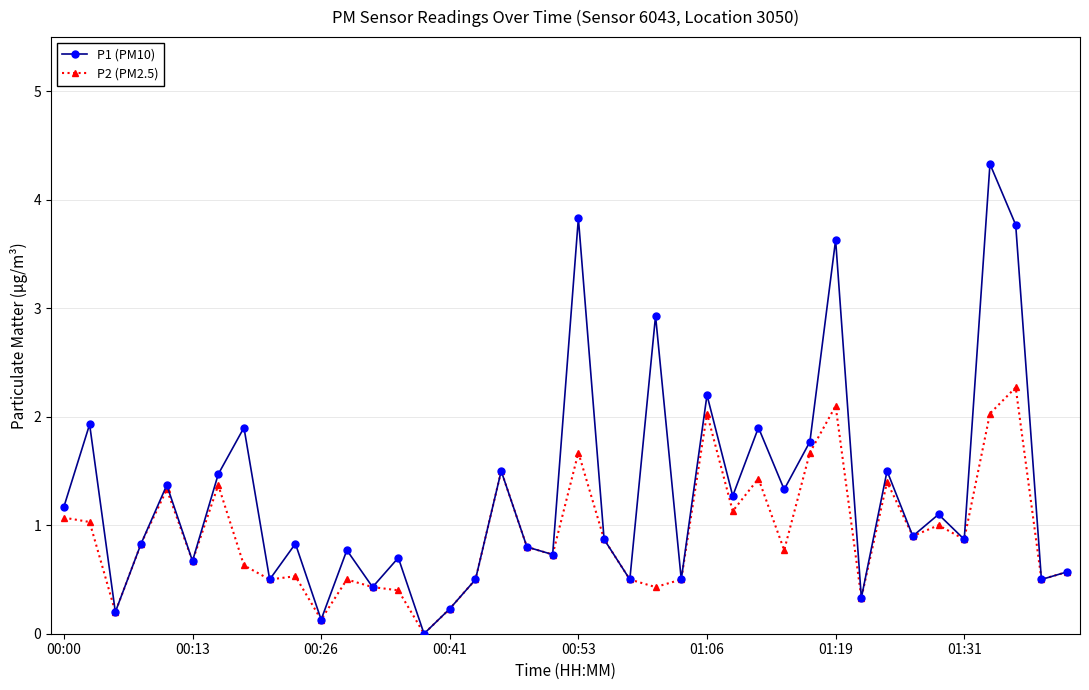

Reading left to right, transcribe all the data shown in this chart.

P1 (PM10): 1.2	1.9	0.2	0.8	1.4	0.7	1.5	1.9	0.5	0.8	0.1	0.8	0.4	0.7	0.0	0.2	0.5	1.5	0.8	0.7	3.8	0.9	0.5	2.9	0.5	2.2	1.3	1.9	1.3	1.8	3.6	0.3	1.5	0.9	1.1	0.9	4.3	3.8	0.5	0.6
P2 (PM2.5): 1.1	1.0	0.2	0.8	1.3	0.7	1.4	0.6	0.5	0.5	0.1	0.5	0.4	0.4	0.0	0.2	0.5	1.5	0.8	0.7	1.7	0.9	0.5	0.4	0.5	2.0	1.1	1.4	0.8	1.7	2.1	0.3	1.4	0.9	1.0	0.9	2.0	2.3	0.5	0.6